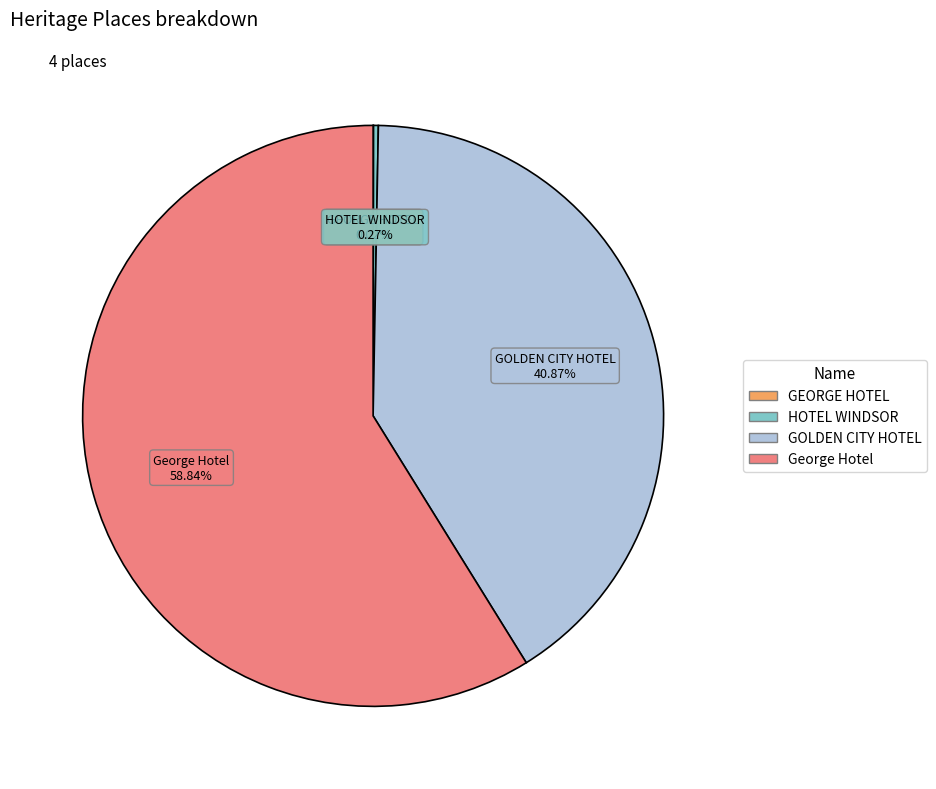

Which category has the biggest portion of the pie?

George Hotel